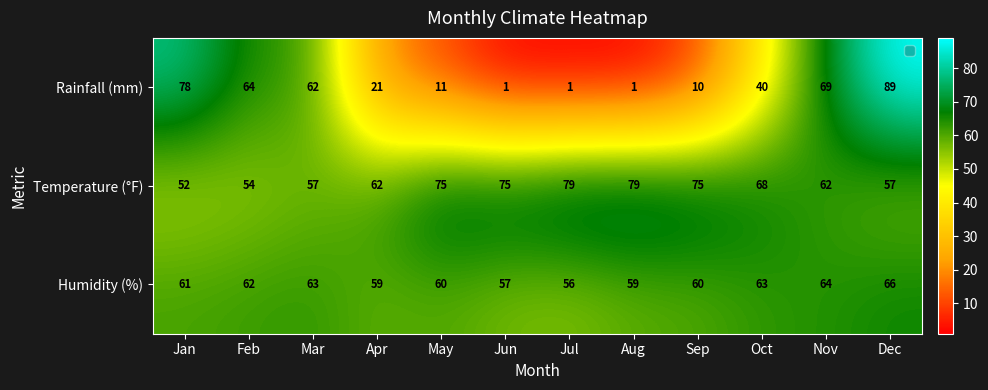

Which series has the largest range (max minus min)?

Rainfall (mm)